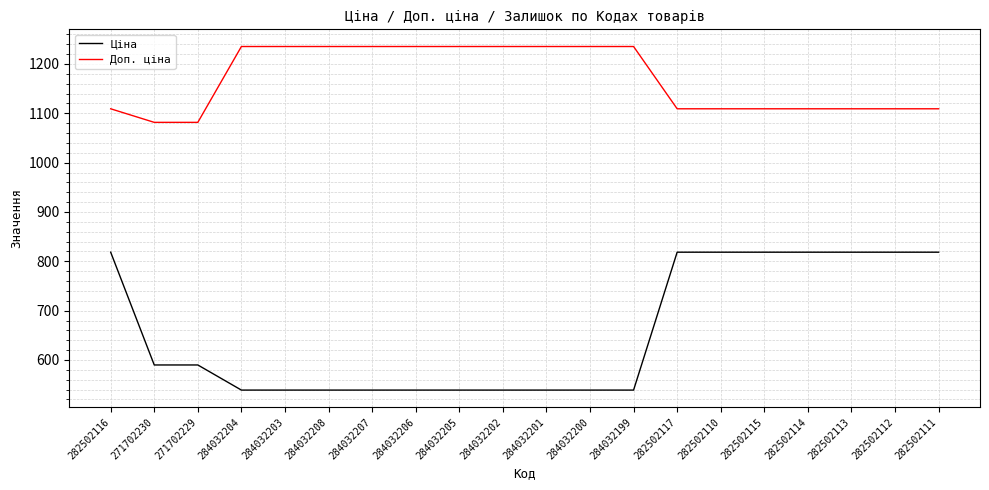

What is the difference between the maximum and minimum values in the Ціна series?

279.5